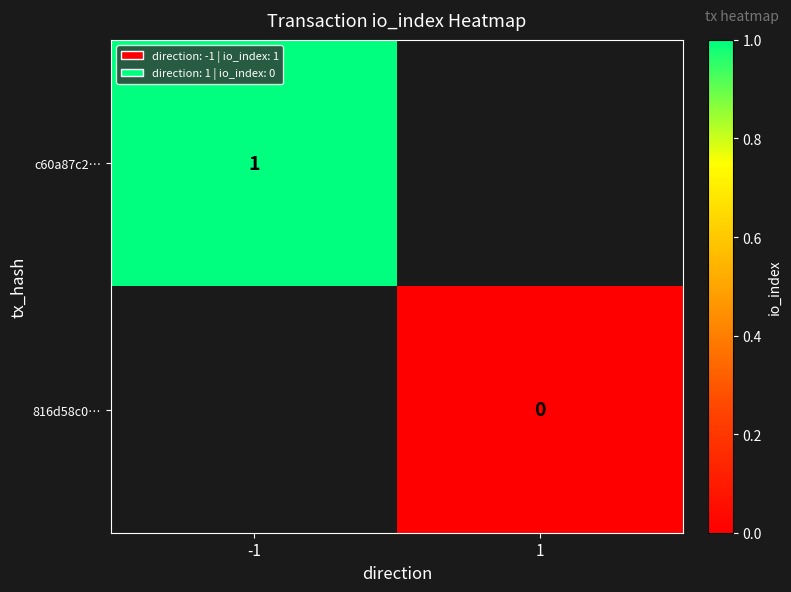

The c60a87c2… series shows 1 at -1. True or false?

True